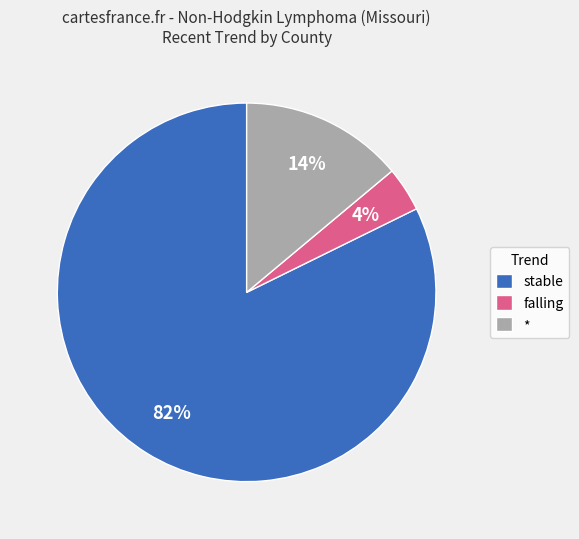

Rank the categories by value from lowest to highest.

falling, *, stable